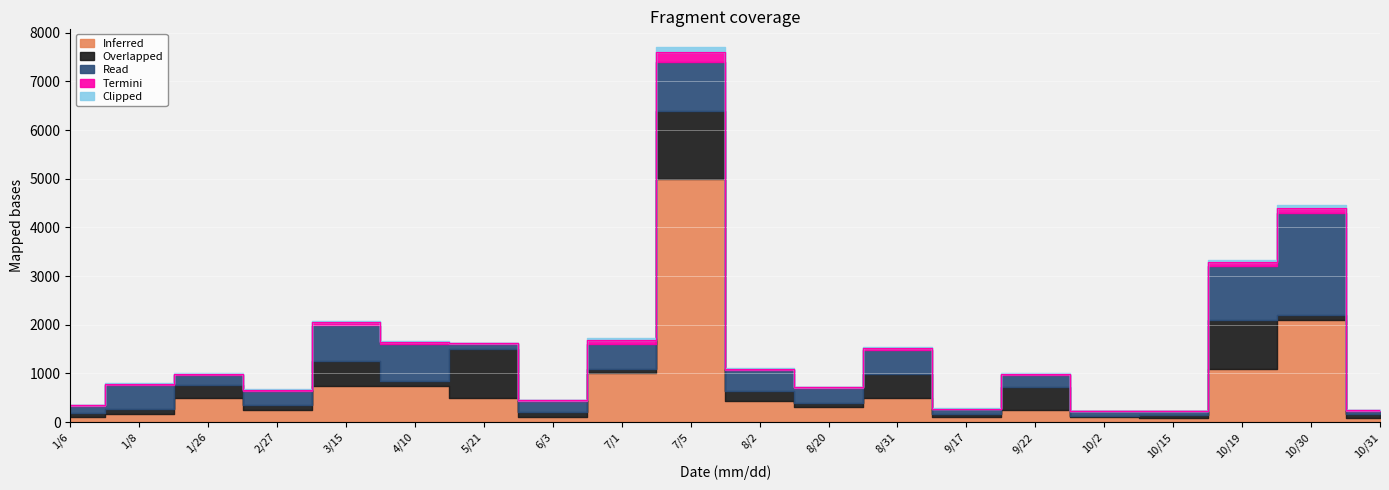

True or false: Clipped has a value of 20.0 at 4/10.

True